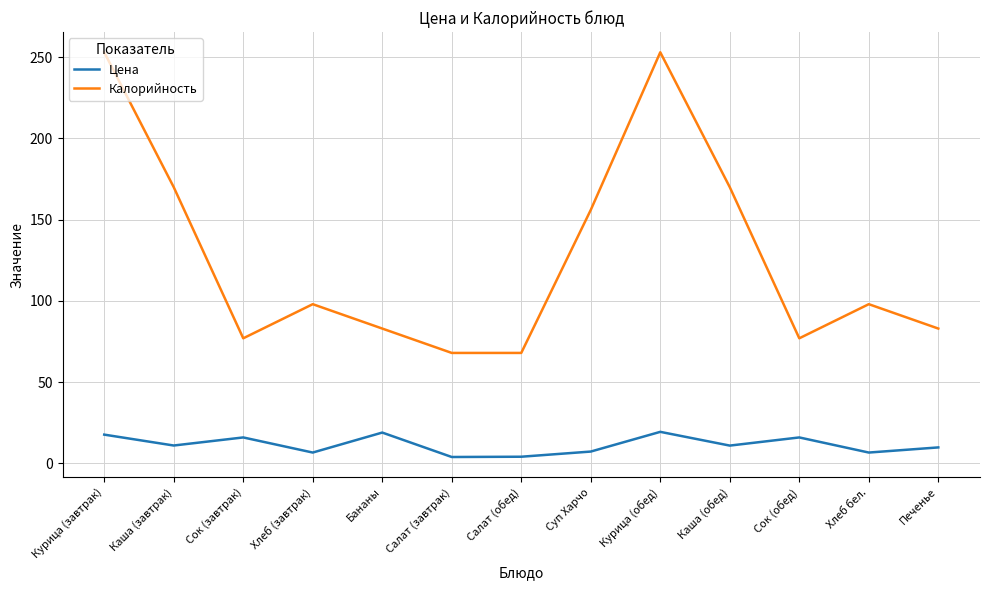

True or false: Калорийность has a value of 68.0 at Салат (завтрак).

True